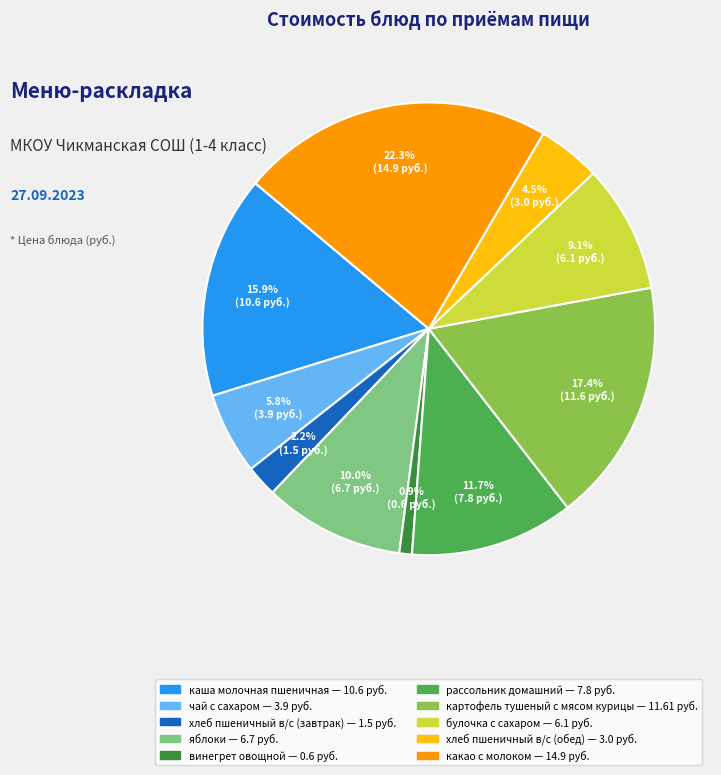

What is the ratio of the value at каша молочная пшеничная to the value at чай с сахаром?

2.7